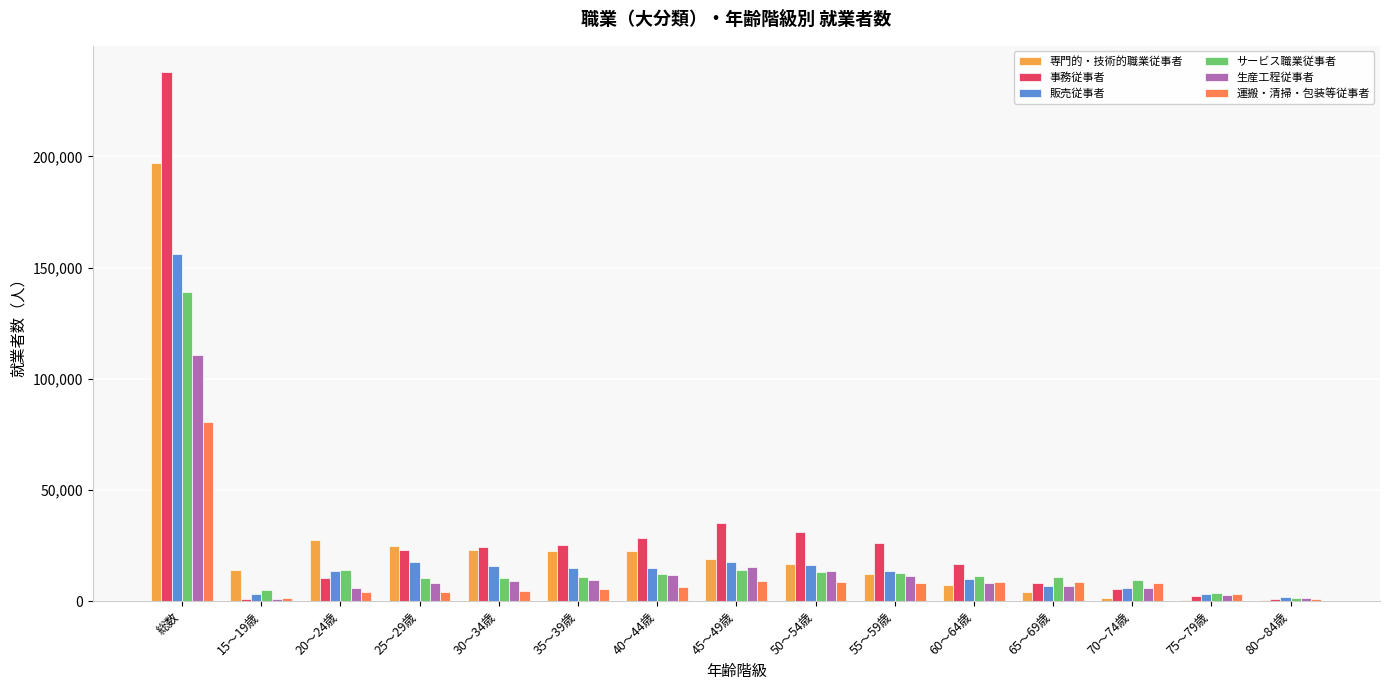

Between 総数 and 20～24歳, which series saw the biggest shift?

事務従事者